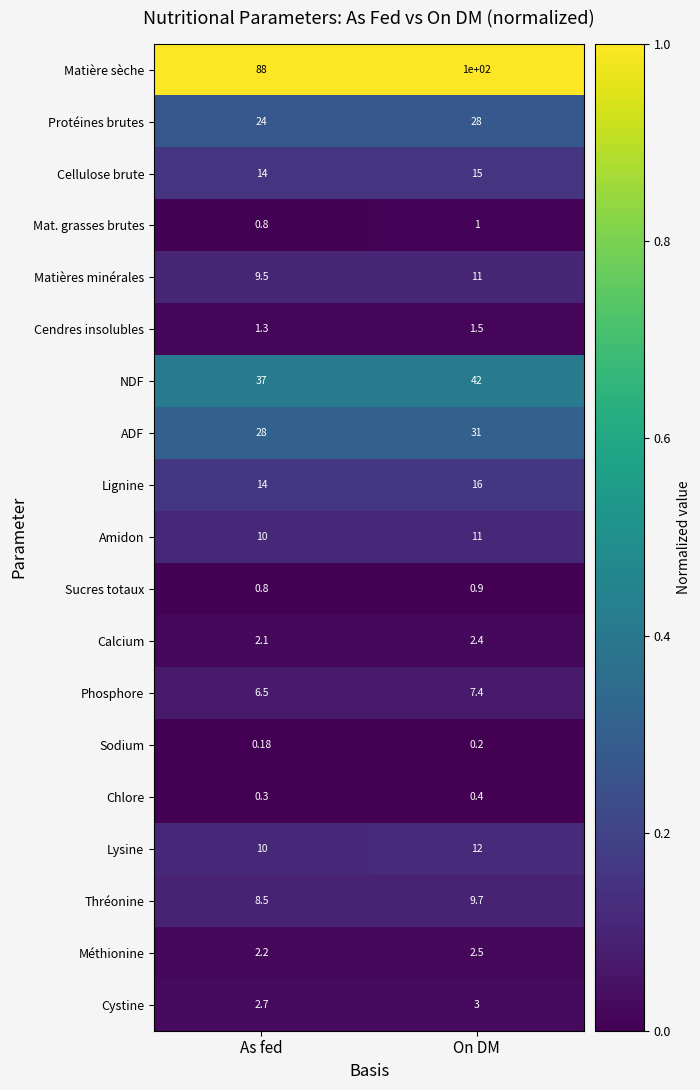

At which label is Lignine closest to 15?

As fed